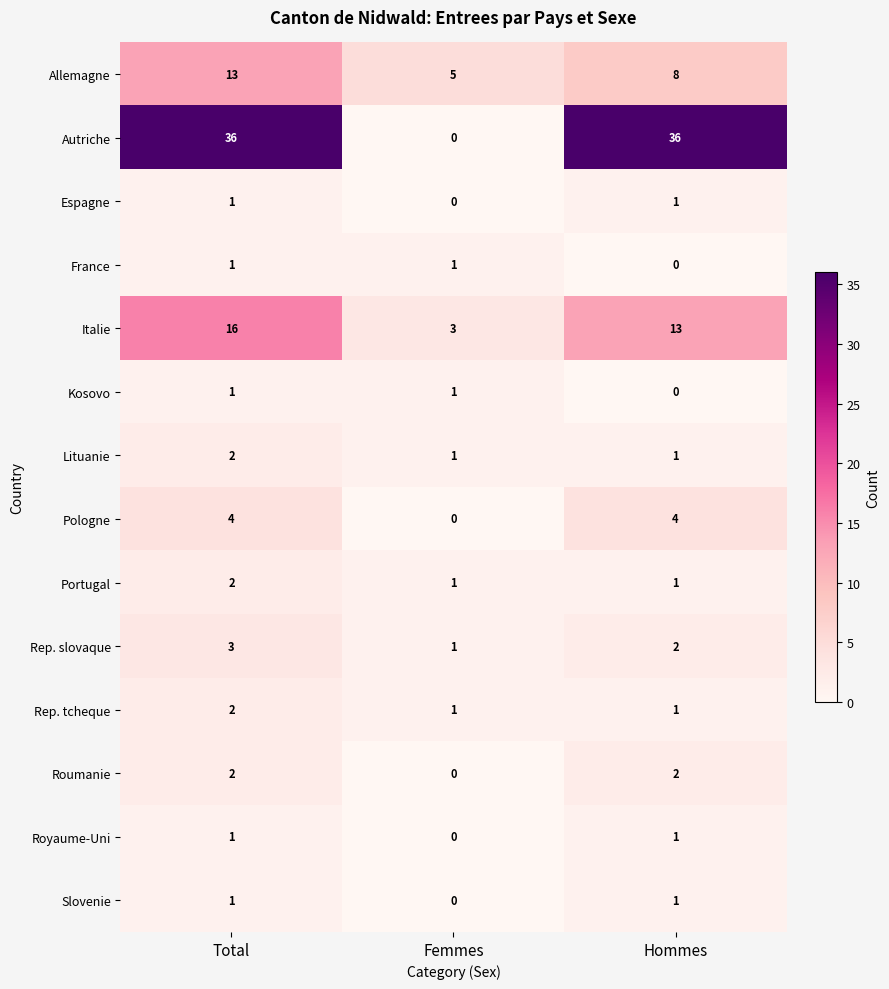

What is the sum of the Italie values at Total and Femmes?

19